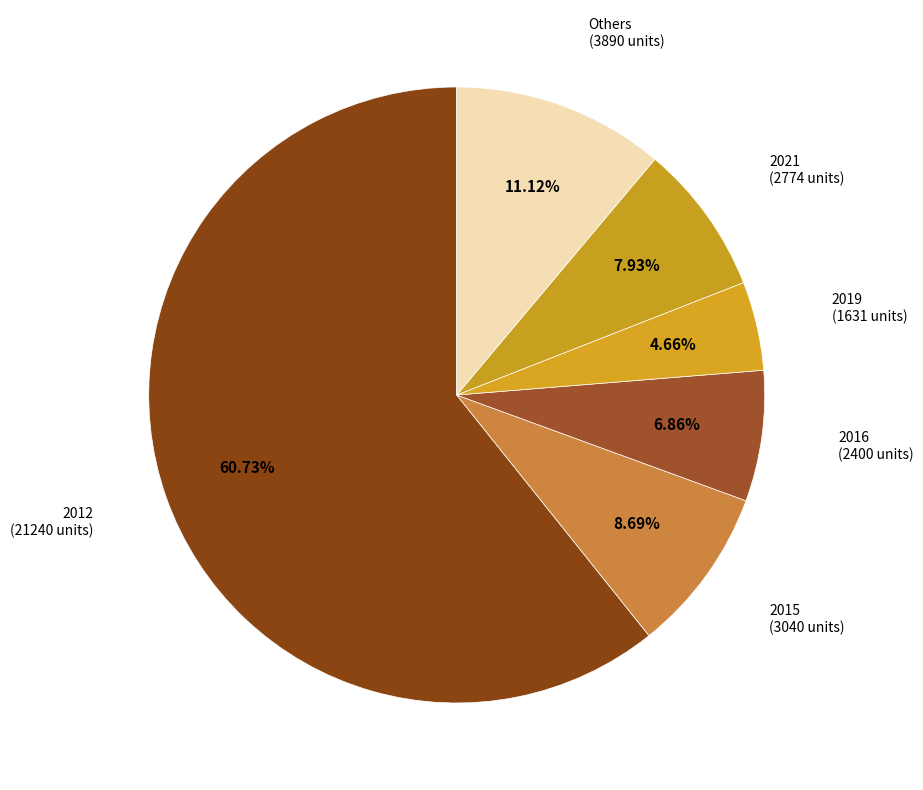

How many slices are in this pie chart?

6